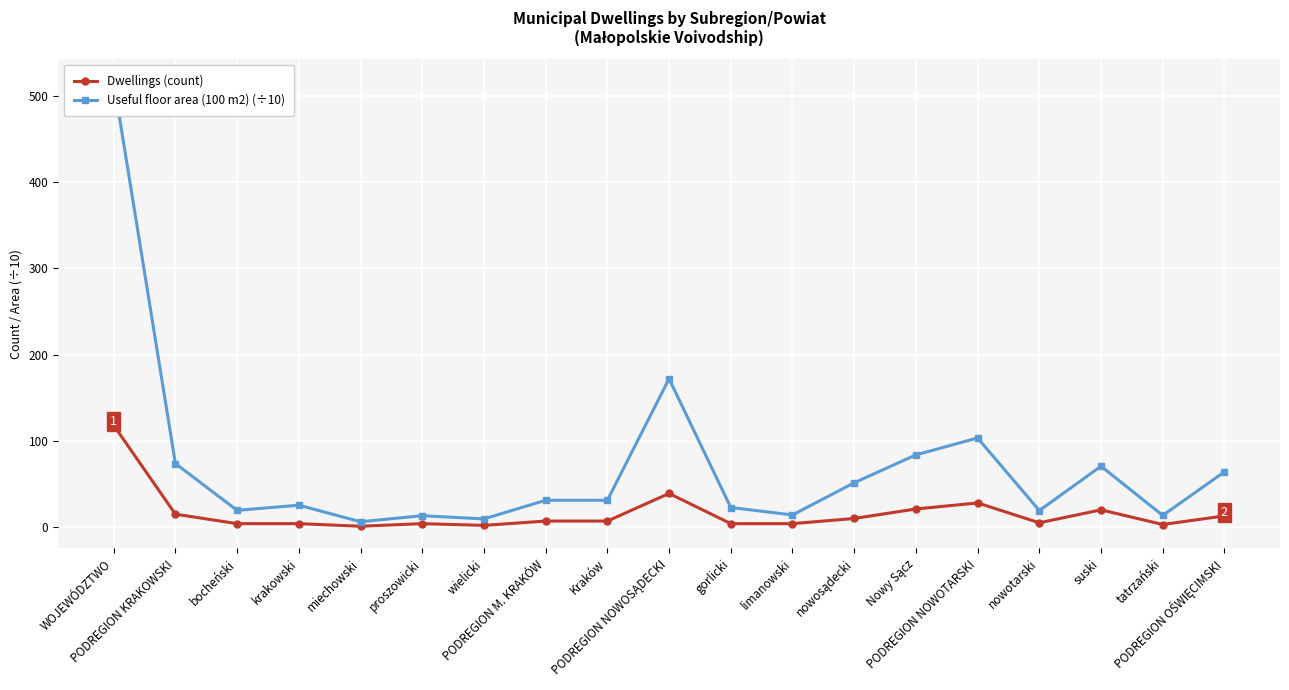

Reading left to right, transcribe all the data shown in this chart.

Dwellings (count): WOJEWÓDZTWO=118.0	PODREGION KRAKOWSKI=15.0	bocheński=4.0	krakowski=4.0	miechowski=1.0	proszowicki=4.0	wielicki=2.0	PODREGION M. KRAKÓW=7.0	Kraków=7.0	PODREGION NOWOSĄDECKI=39.0	gorlicki=4.0	limanowski=4.0	nowosądecki=10.0	Nowy Sącz=21.0	PODREGION NOWOTARSKI=28.0	nowotarski=5.0	suski=20.0	tatrzański=3.0	PODREGION OŚWIĘCIMSKI=13.0
Useful floor area (100 m2) (÷10): WOJEWÓDZTWO=516.5	PODREGION KRAKOWSKI=73.7	bocheński=19.4	krakowski=25.4	miechowski=6.2	proszowicki=13.2	wielicki=9.5	PODREGION M. KRAKÓW=31.1	Kraków=31.1	PODREGION NOWOSĄDECKI=171.9	gorlicki=22.7	limanowski=14.1	nowosądecki=51.4	Nowy Sącz=83.7	PODREGION NOWOTARSKI=103.3	nowotarski=19.2	suski=70.6	tatrzański=13.5	PODREGION OŚWIĘCIMSKI=64.1